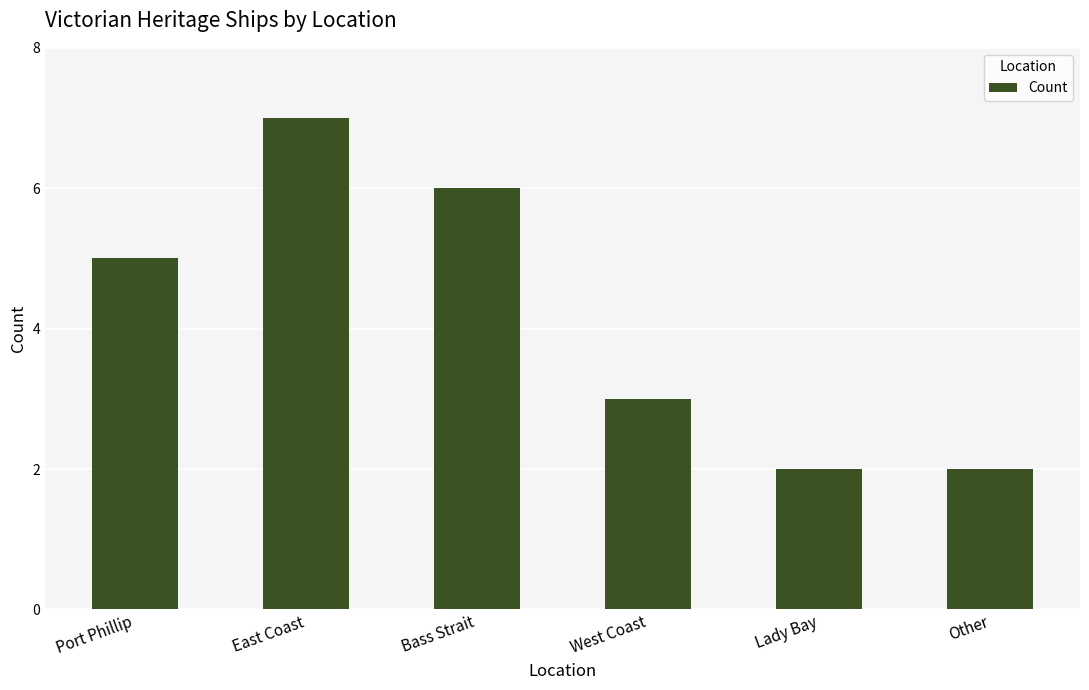

Reading left to right, what are all the values shown in this chart?

5	7	6	3	2	2